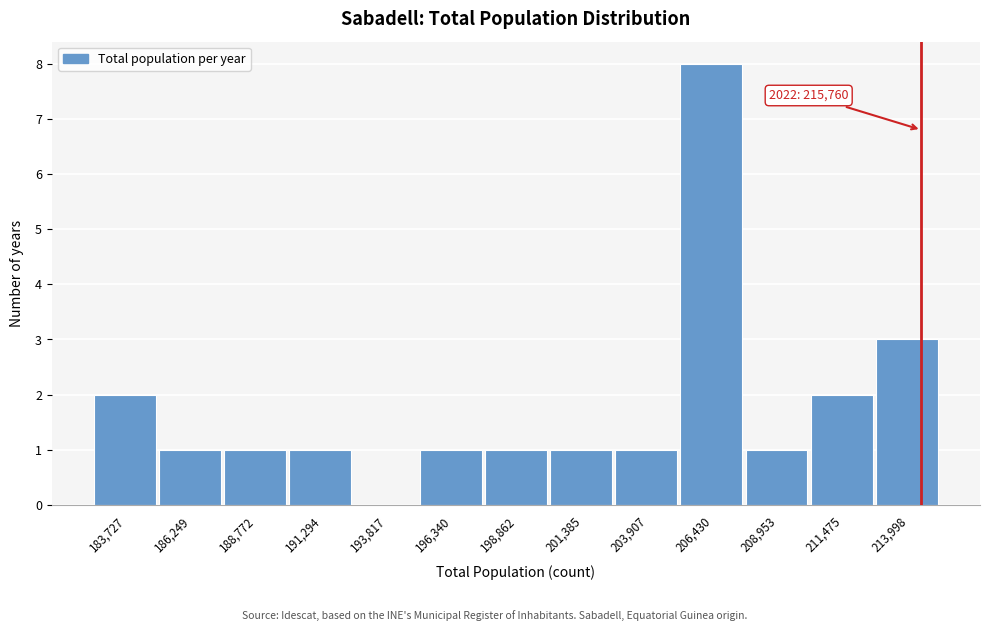

Reading right to left, what are all the values shown in this chart?

213,998=3	211,475=2	208,953=1	206,430=8	203,907=1	201,385=1	198,862=1	196,340=1	193,817=0	191,294=1	188,772=1	186,249=1	183,727=2